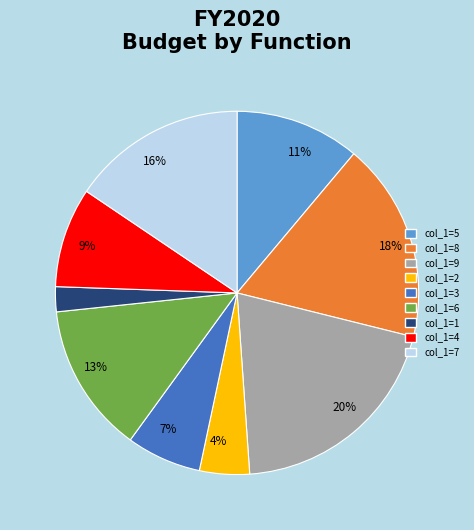

Do col_1=3 and col_1=4 together represent more than half of the pie?

No